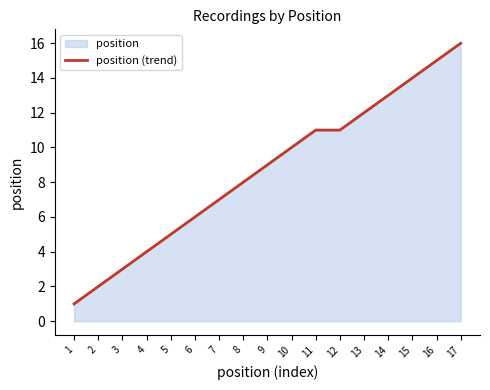

How many data points are less than 9?

8